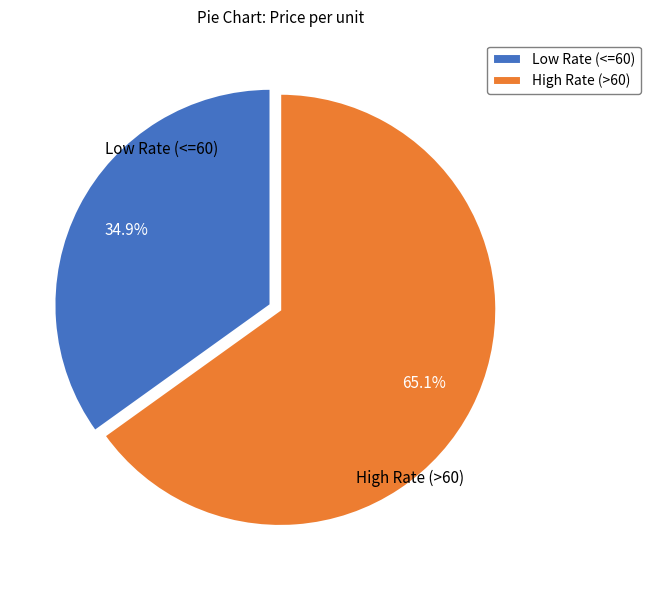

How many segments does this pie chart have?

2